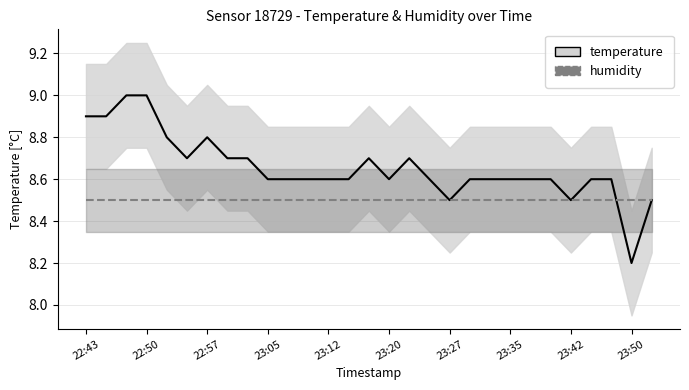

What is the maximum value shown in the chart?

9.0